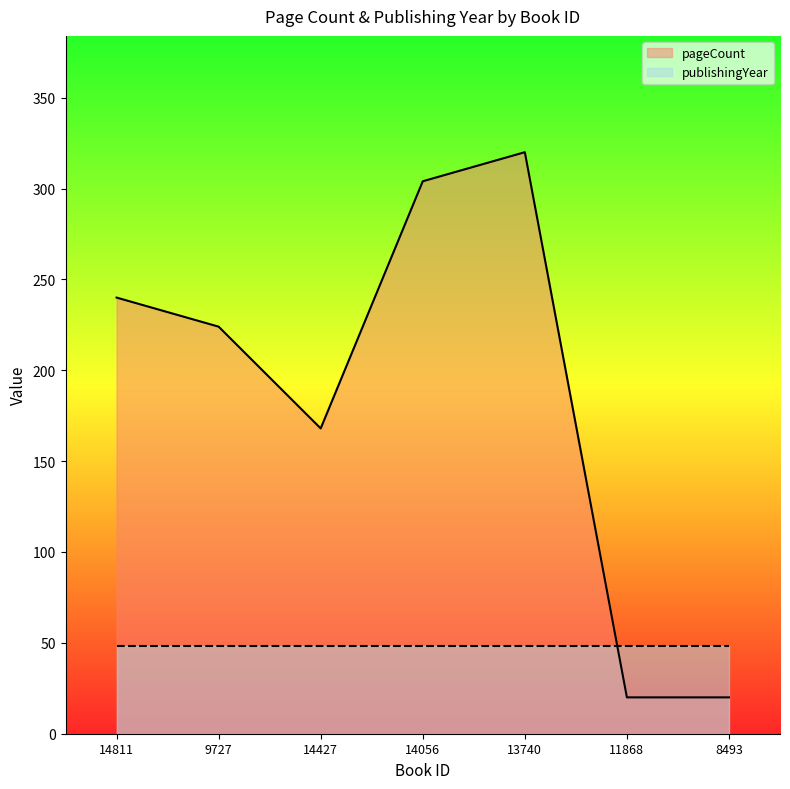

Is it true that the value at 14811 is 402?

False